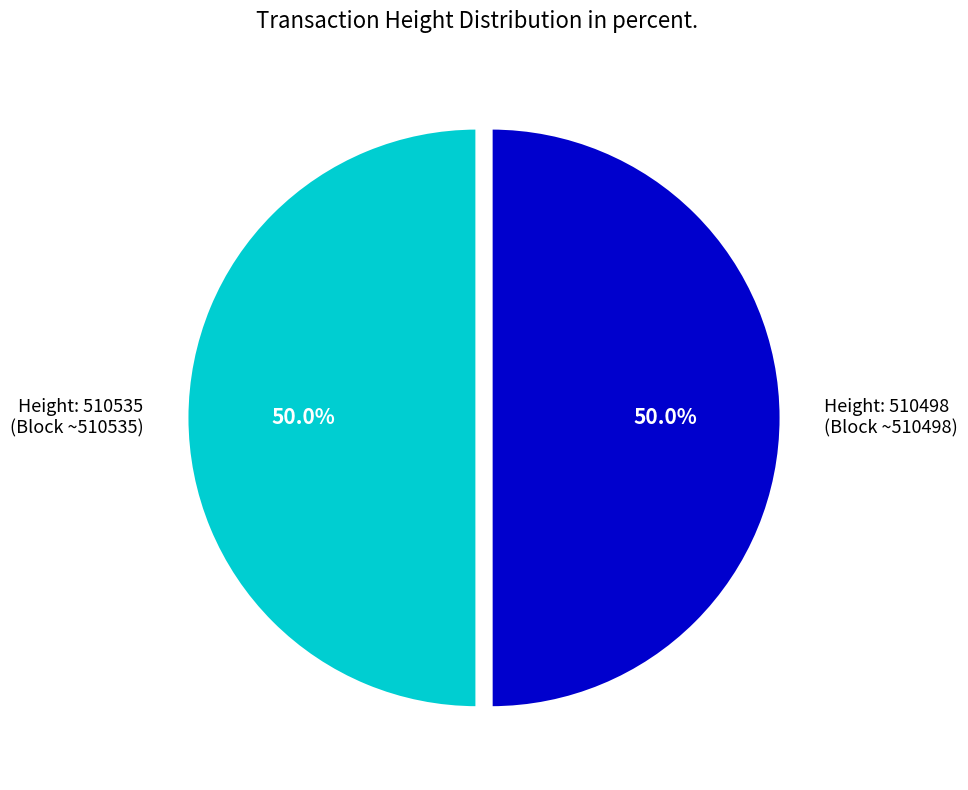

Do Height: 510535 (Block ~510535) and Height: 510498 (Block ~510498) together represent more than half of the pie?

Yes